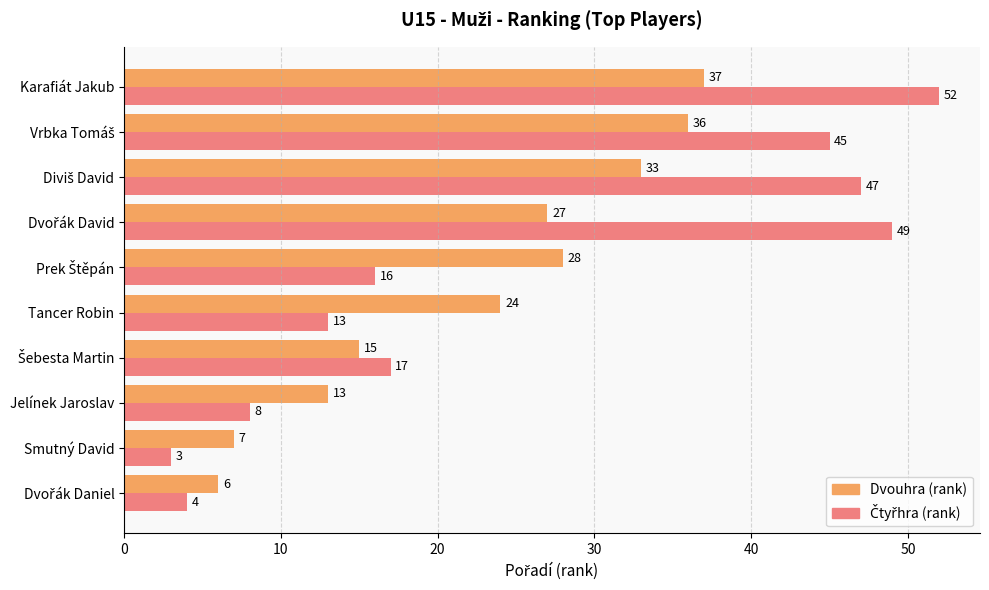

At which category is the sum across all series the highest?

Karafiát Jakub